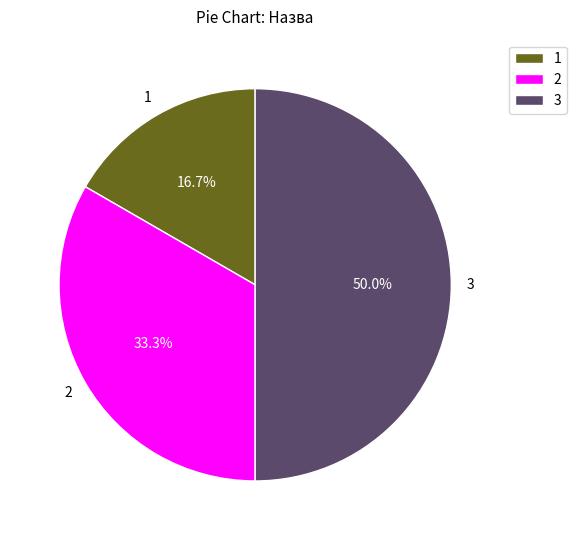

To the nearest percent, what is the average slice percentage?

33%